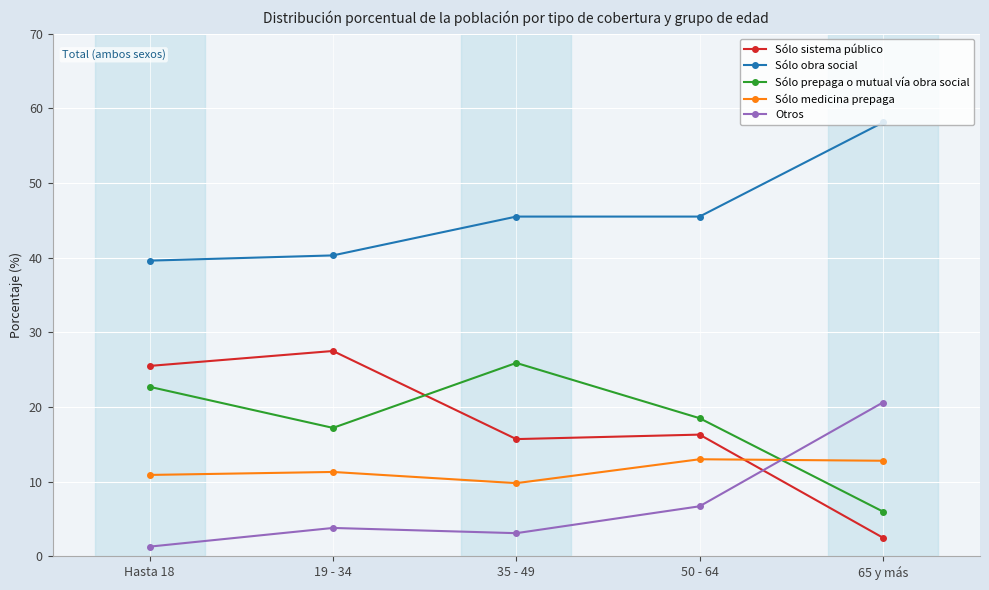

Rank the series at 35 - 49 from lowest to highest value.

Otros, Sólo medicina prepaga, Sólo sistema público, Sólo prepaga o mutual vía obra social, Sólo obra social